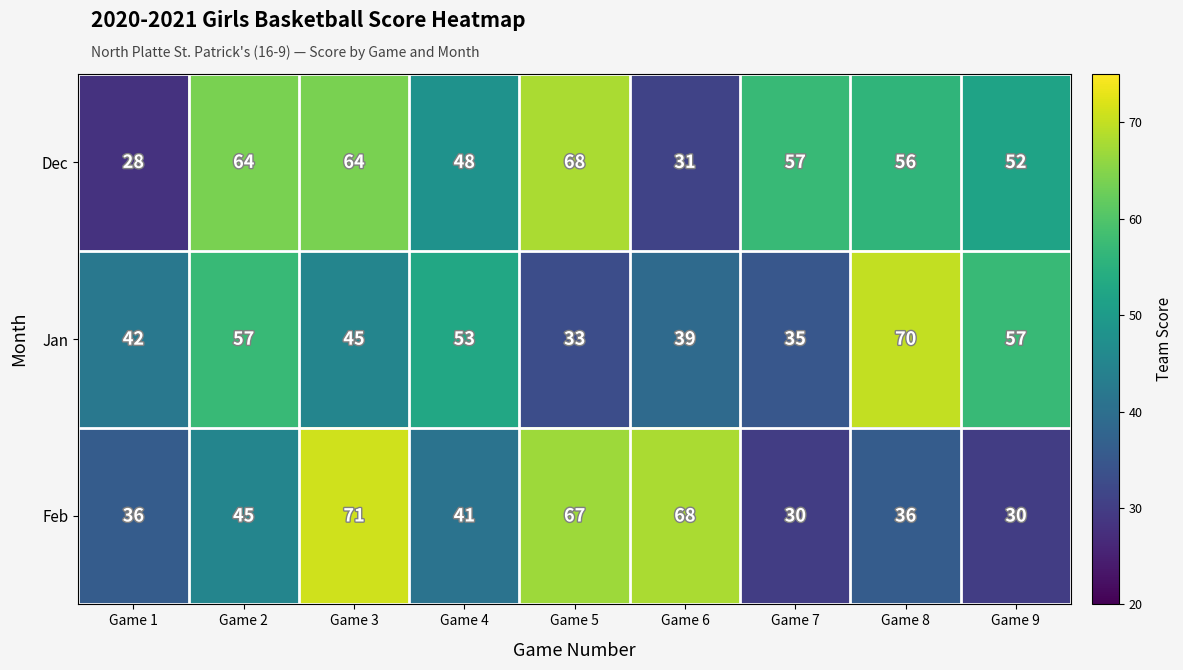

List the series in order of their peak value, lowest first.

Dec, Jan, Feb